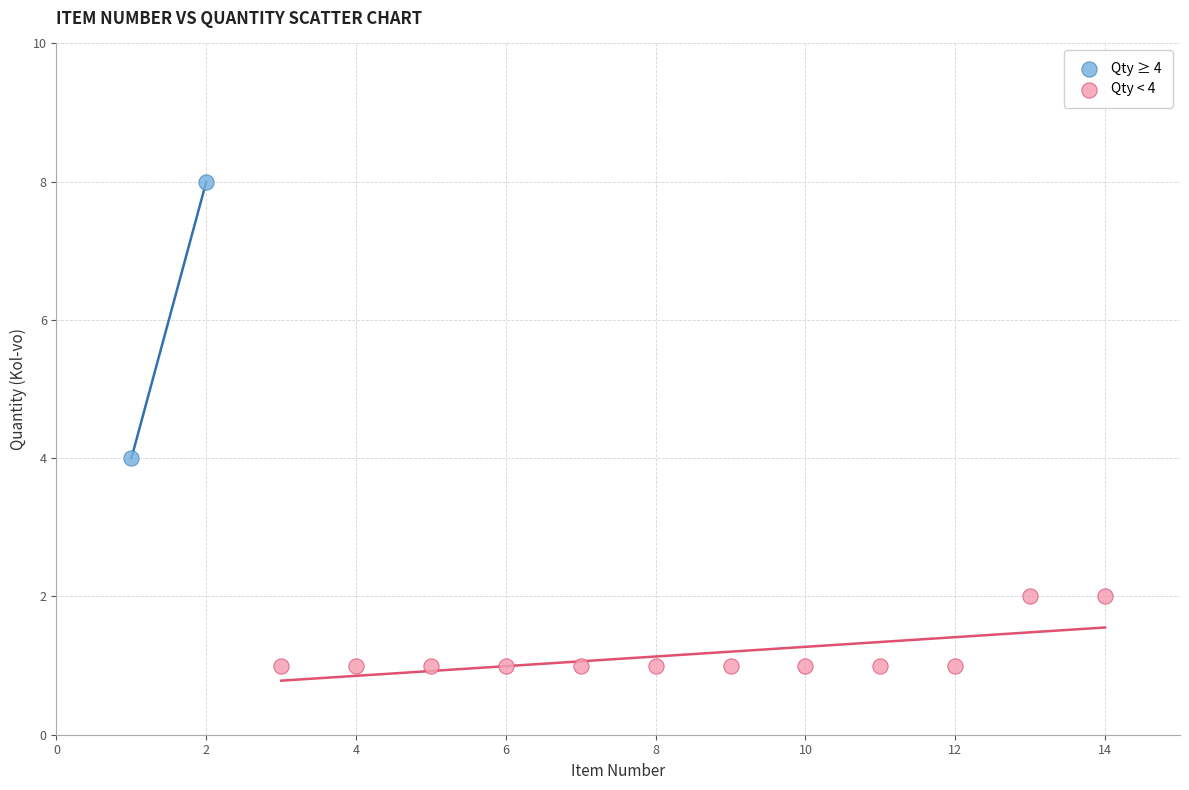

What are all the series names shown in the legend?

Qty ≥ 4, Qty < 4